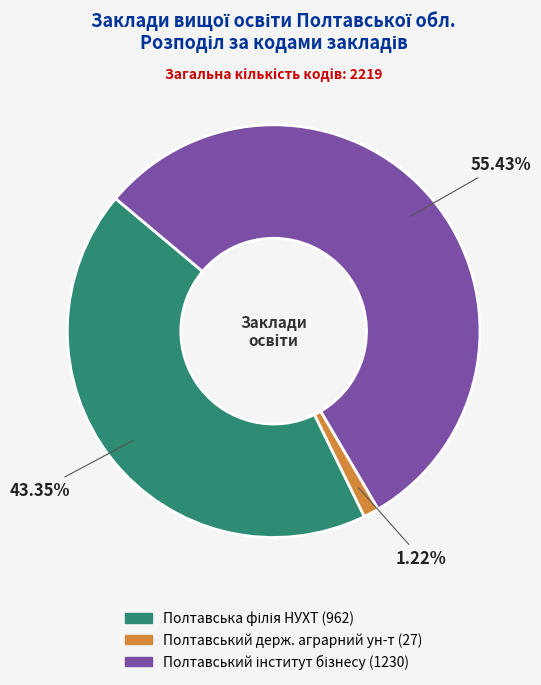

Is there any slice that represents more than half of the pie?

Yes